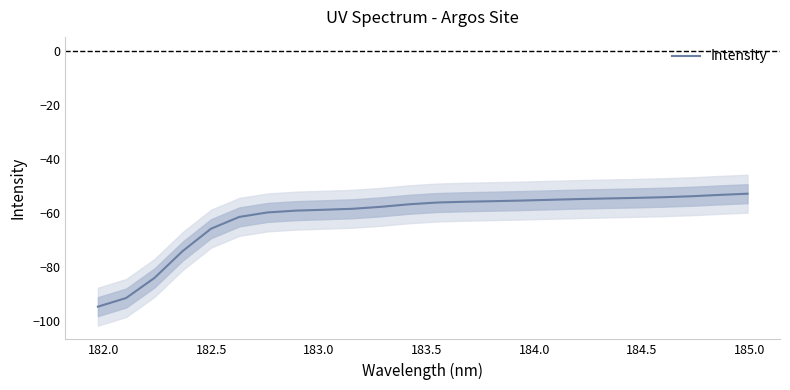

What is the label of the 22nd point from the right?

182.5